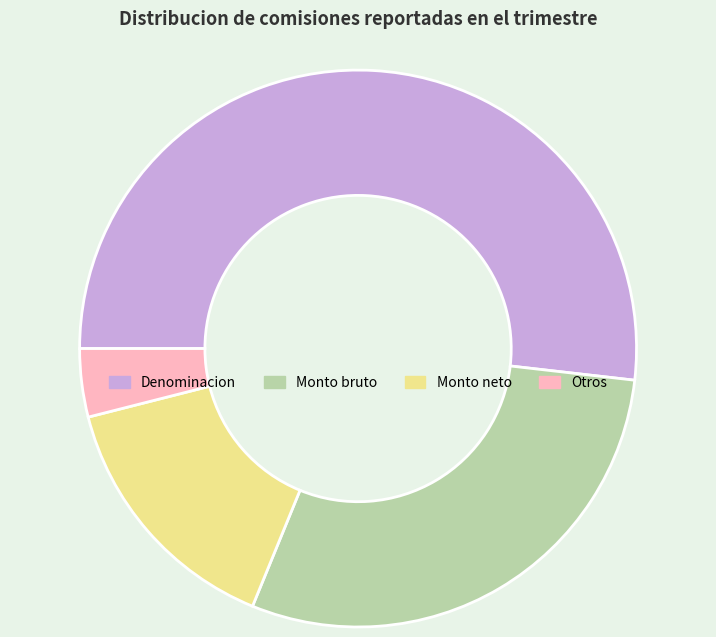

What is the smallest slice in the pie chart?

Otros